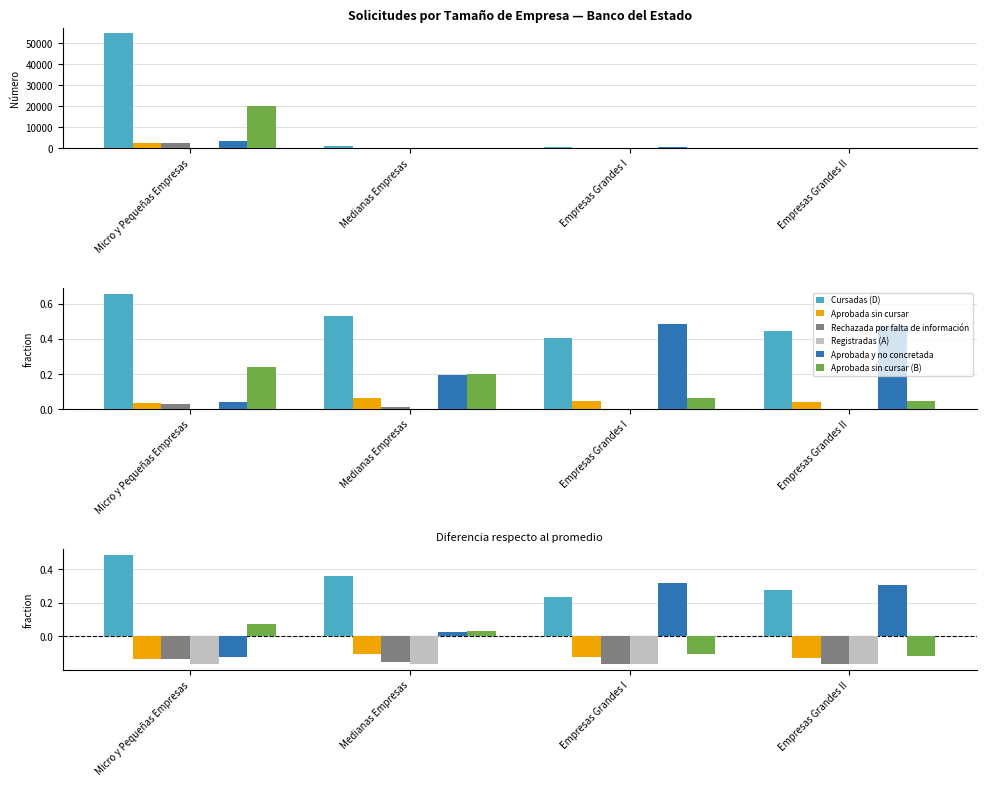

Reading left to right, what are all the values shown in this chart?

Cursadas (D): Micro y Pequeñas Empresas=0.5	Medianas Empresas=0.4	Empresas Grandes I=0.2	Empresas Grandes II=0.3
Aprobada sin cursar: Micro y Pequeñas Empresas=-0.1	Medianas Empresas=-0.1	Empresas Grandes I=-0.1	Empresas Grandes II=-0.1
Rechazada por falta de información: Micro y Pequeñas Empresas=-0.1	Medianas Empresas=-0.2	Empresas Grandes I=-0.2	Empresas Grandes II=-0.2
Registradas (A): Micro y Pequeñas Empresas=-0.2	Medianas Empresas=-0.2	Empresas Grandes I=-0.2	Empresas Grandes II=-0.2
Aprobada y no concretada: Micro y Pequeñas Empresas=-0.1	Medianas Empresas=0.0	Empresas Grandes I=0.3	Empresas Grandes II=0.3
Aprobada sin cursar (B): Micro y Pequeñas Empresas=0.1	Medianas Empresas=0.0	Empresas Grandes I=-0.1	Empresas Grandes II=-0.1